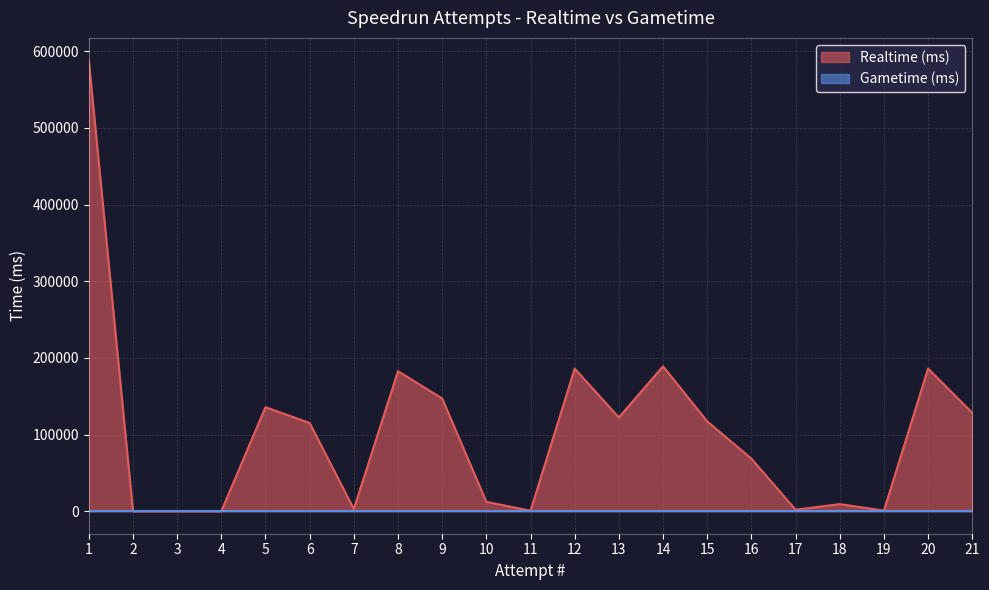

List the labels in order of value, largest first.

1, 14, 20, 12, 8, 9, 5, 21, 13, 15, 6, 16, 10, 18, 7, 17, 19, 11, 2, 3, 4